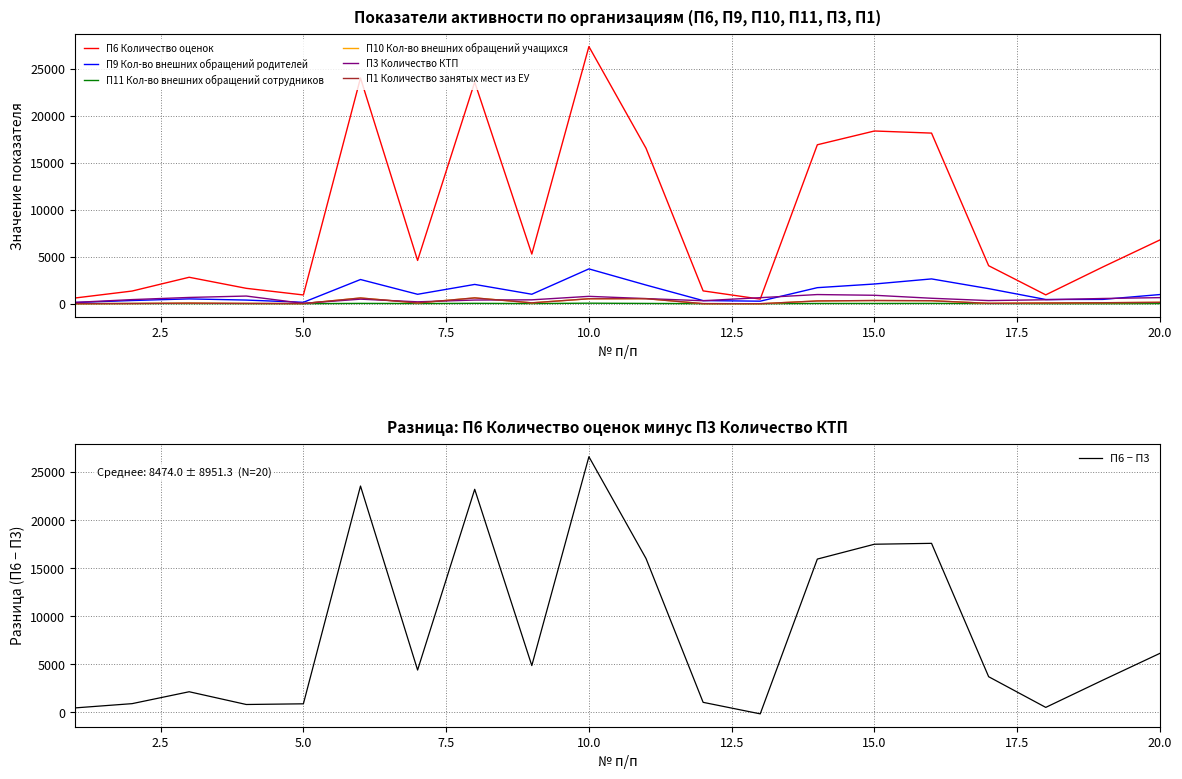

What is the difference between the maximum and minimum values in the П3 Количество КТП series?

937